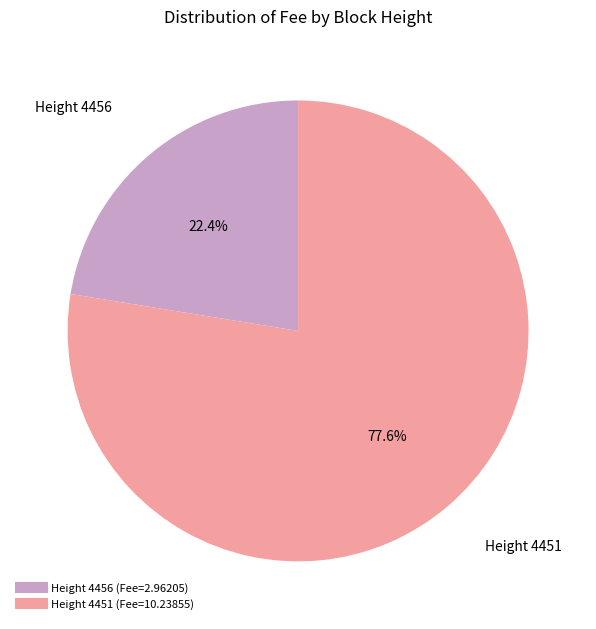

Does any single category account for the majority?

Yes